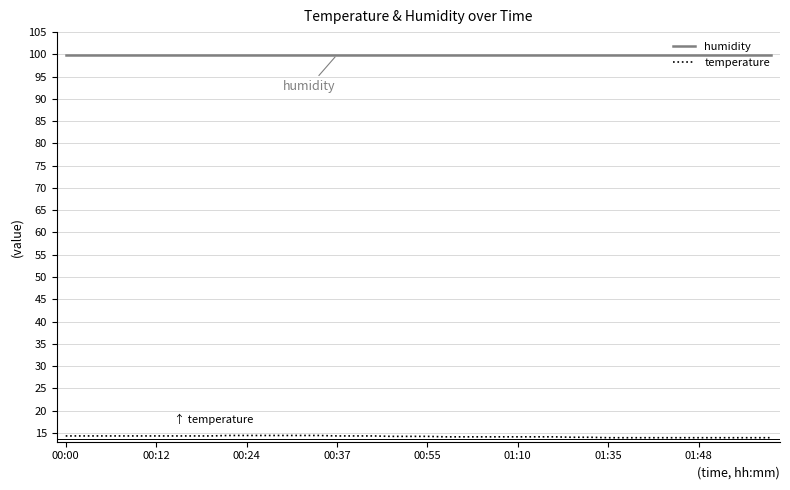

Which series has the largest total across all categories?

humidity